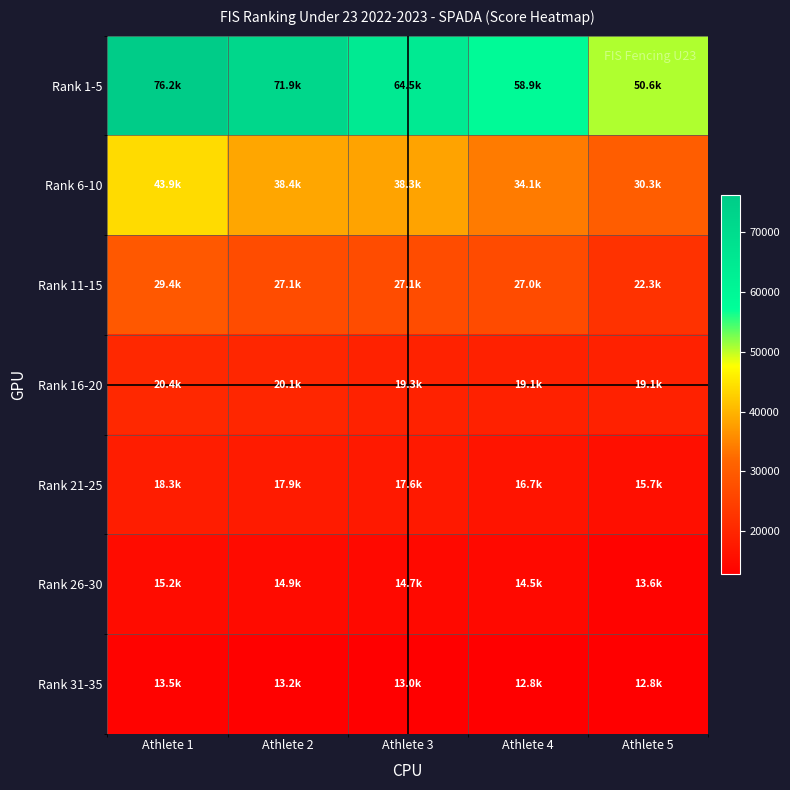

What is the spread (max minus min) of values at Athlete 4?

46089.0